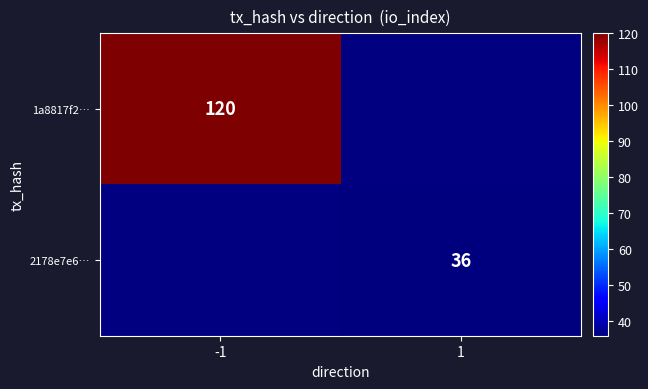

The value of 1a8817f2… at -1 is 120. True or false?

True